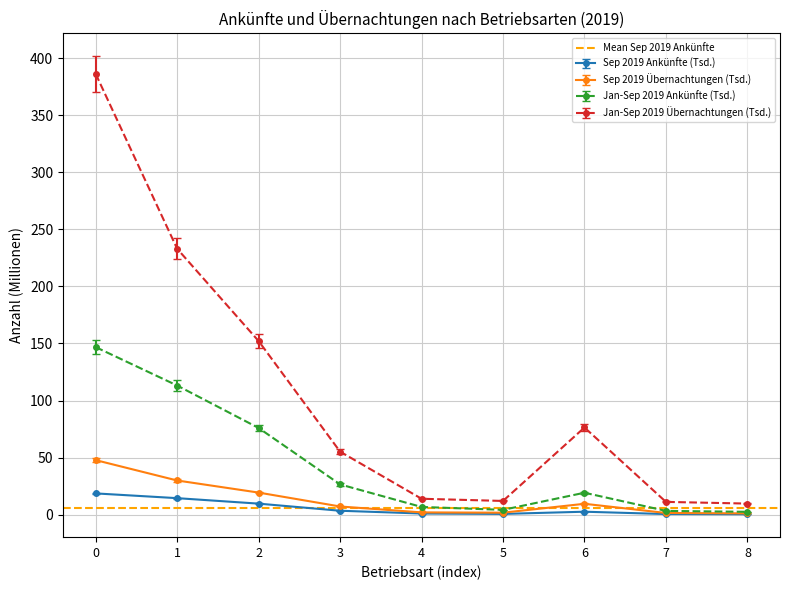

What is the minimum value shown in the chart?

0.3